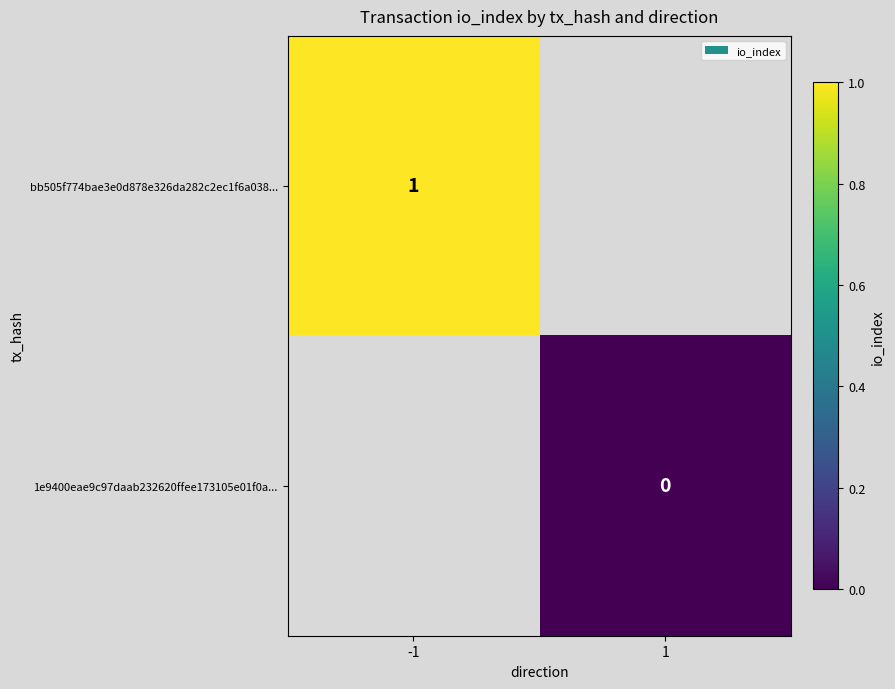

The value of bb505f774bae3e0d878e326da282c2ec1f6a038... at -1 is 1. True or false?

True